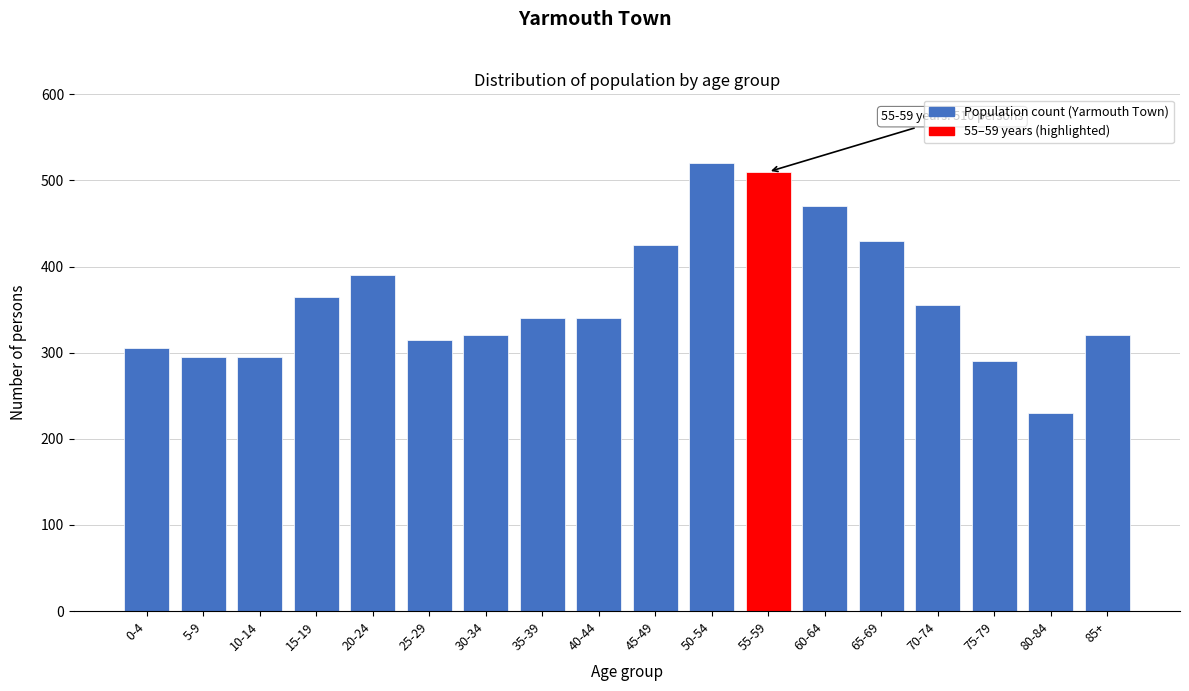

Reading left to right, list all the values displayed in this chart.

0-4=305	5-9=295	10-14=295	15-19=365	20-24=390	25-29=315	30-34=320	35-39=340	40-44=340	45-49=425	50-54=520	55-59=510	60-64=470	65-69=430	70-74=355	75-79=290	80-84=230	85+=320